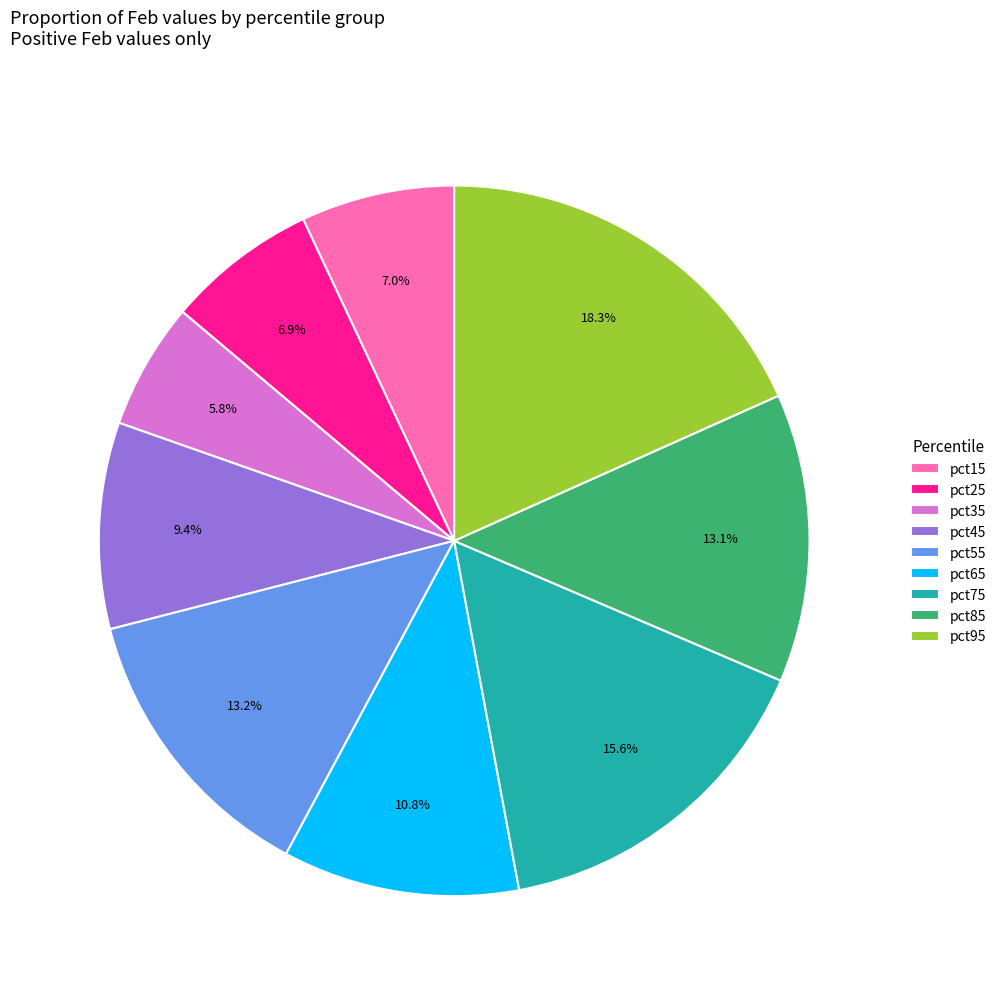

Which category has the smallest portion of the pie?

pct35